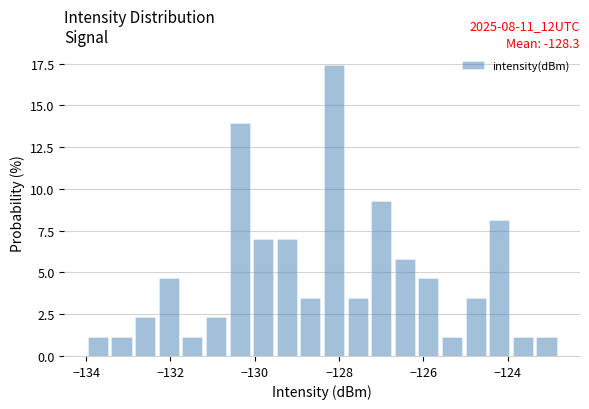

Around what value on the x-axis is the tallest bar? Give the approximate position of its centre, as read against the axis.

-128.2